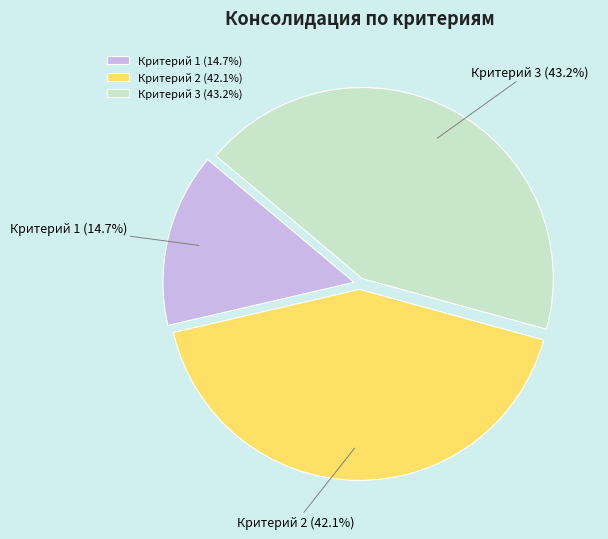

Does Критерий 2 represent more than half of the total?

No